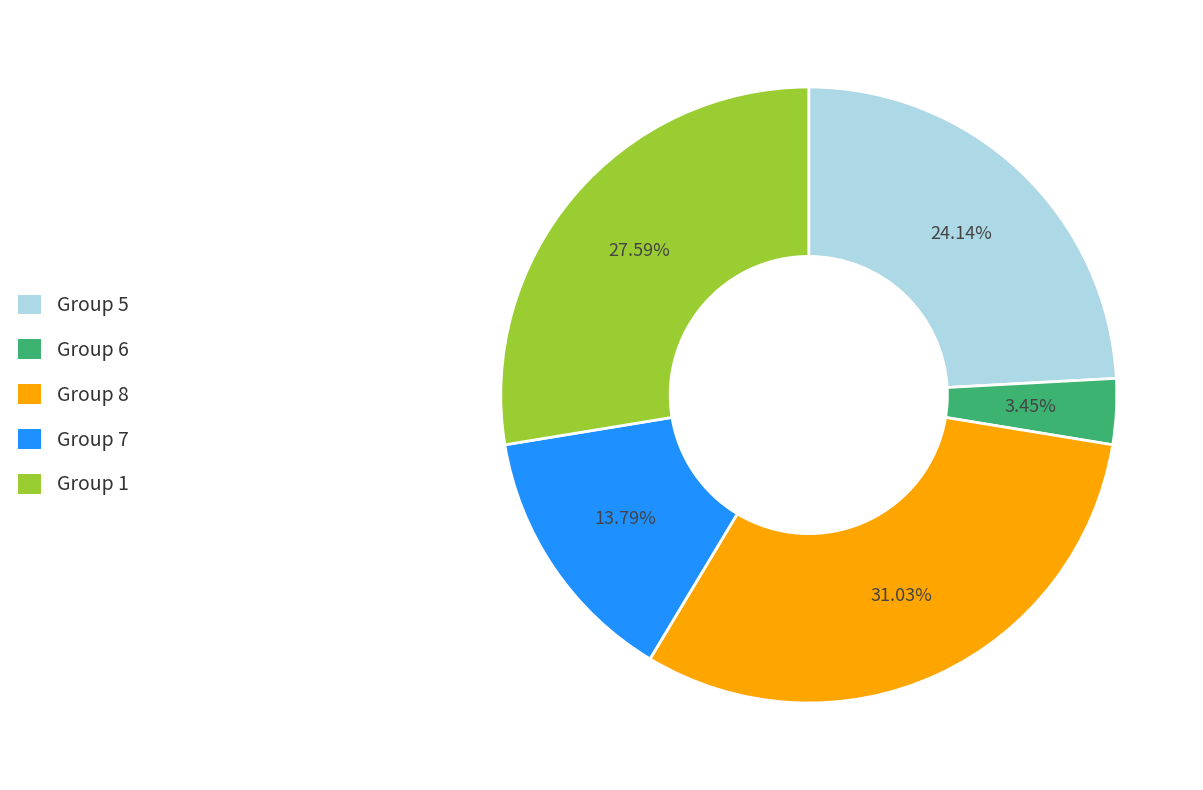

Is there any slice that represents more than half of the pie?

No